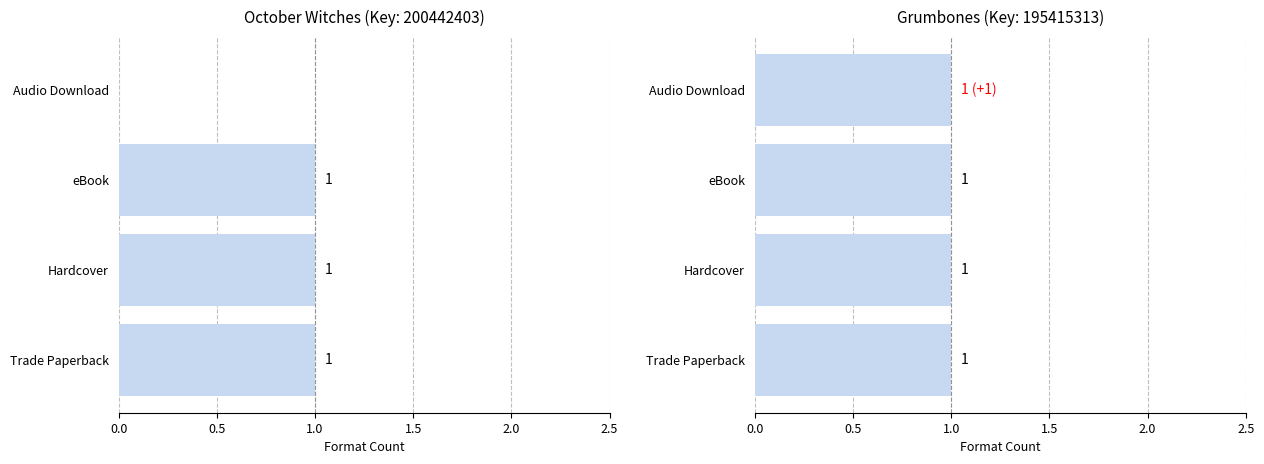

What are all the series names shown in the legend?

October Witches, Grumbones